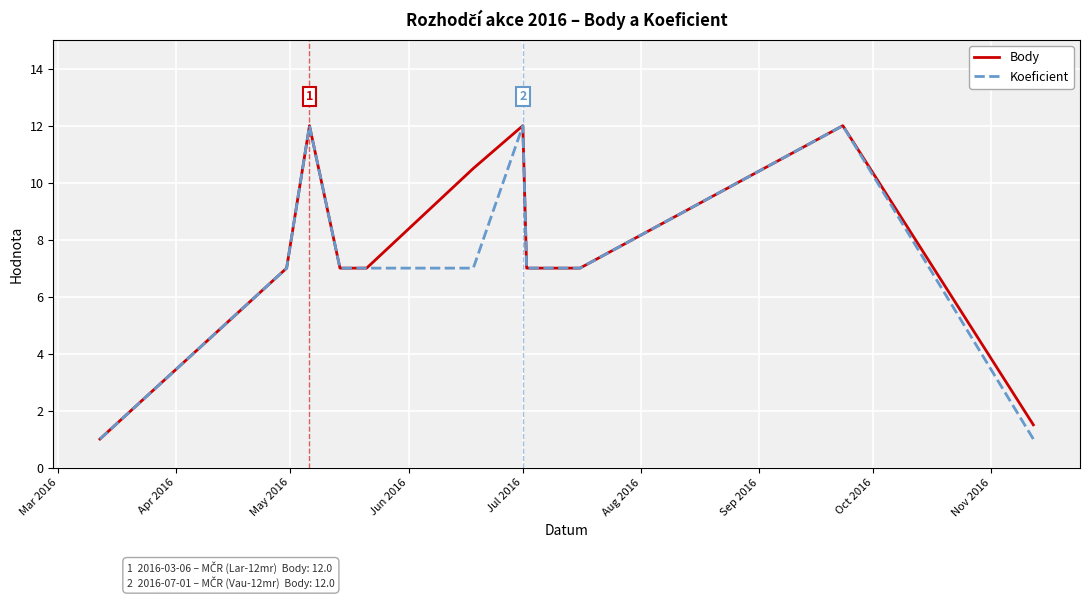

What is the sum of all Body values?

84.0